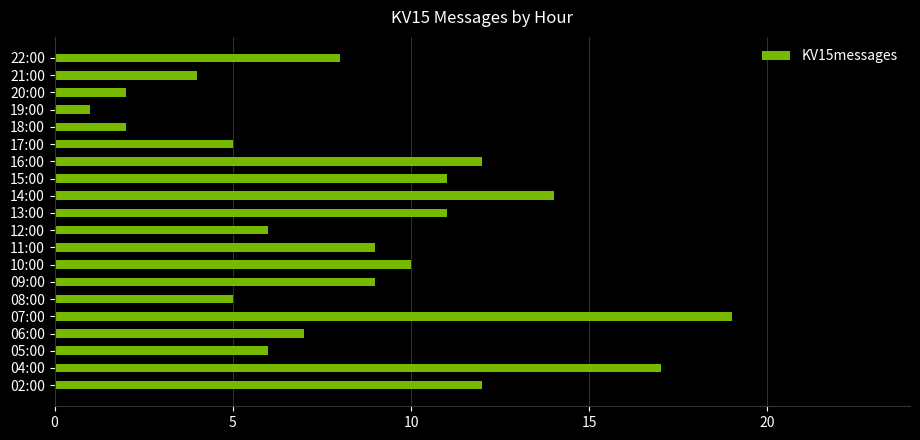

What is the difference between the maximum and minimum values?

18